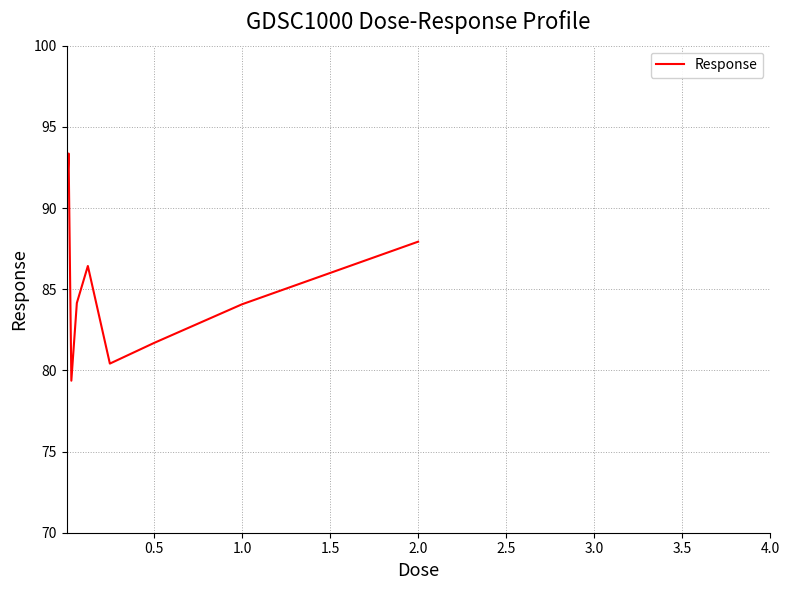

What is the smallest value displayed?

79.4